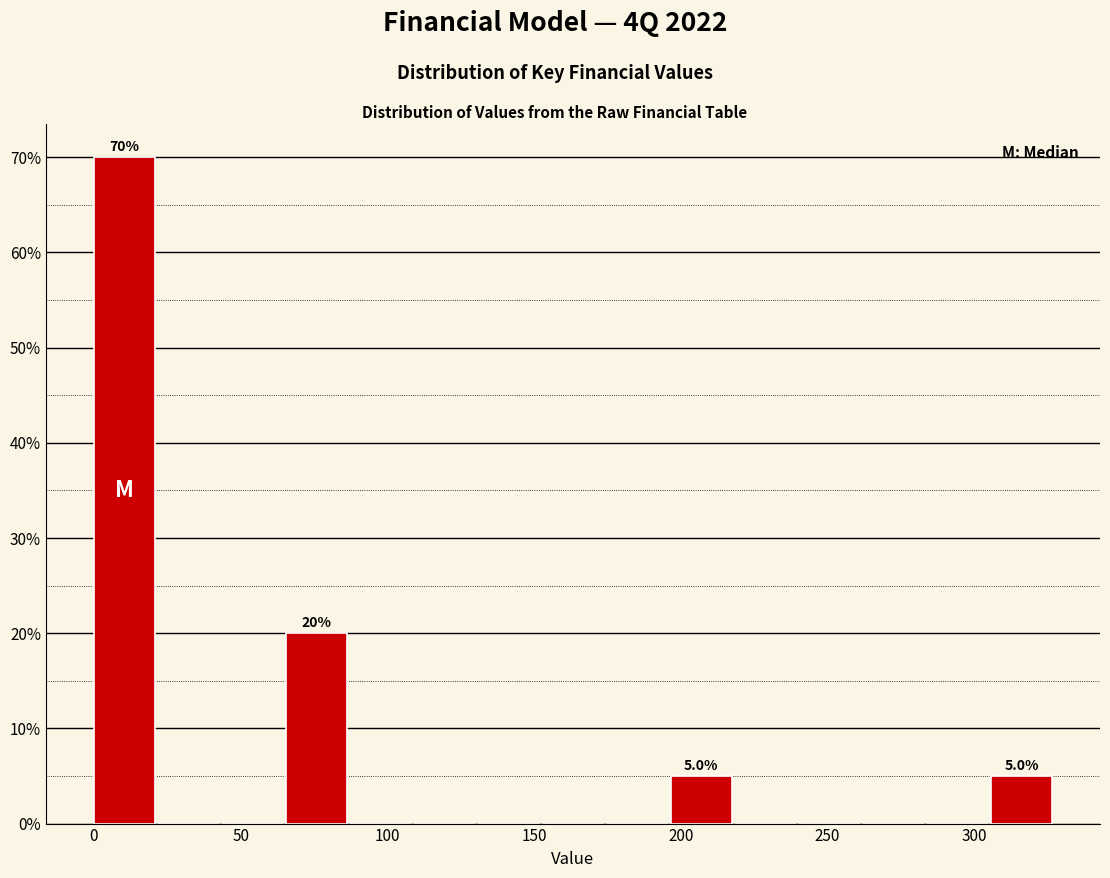

Which range on the x-axis has the tallest bar?

0 to 20